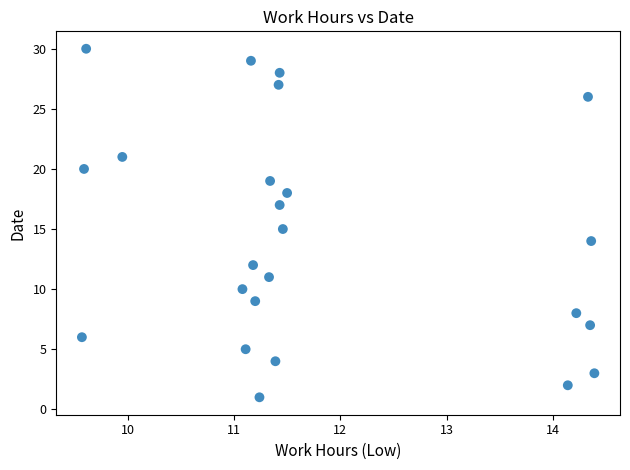

What is the range of Y values (max minus min)?

29